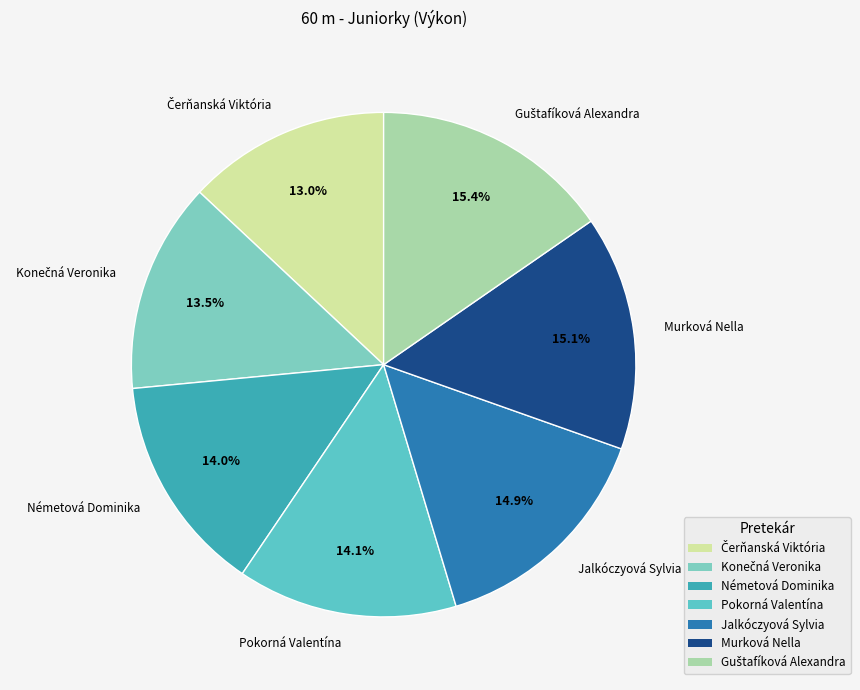

What percentage is the Murková Nella slice, to the nearest percent?

15%